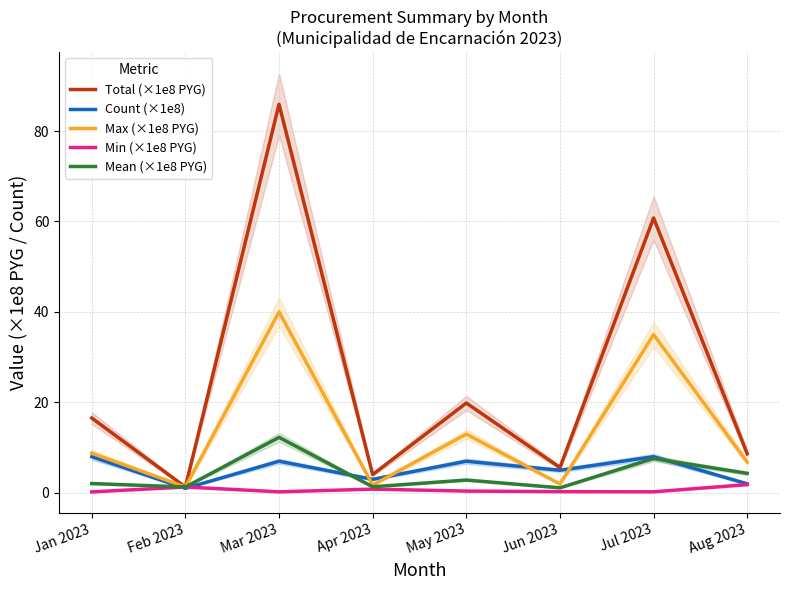

At which category does Min (×1e8 PYG) reach its first local peak?

Feb 2023